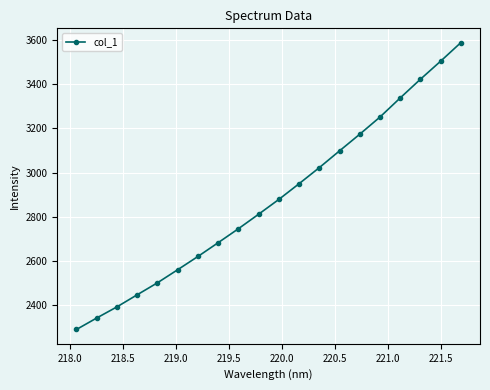

What is the maximum value shown in the chart?

3588.5